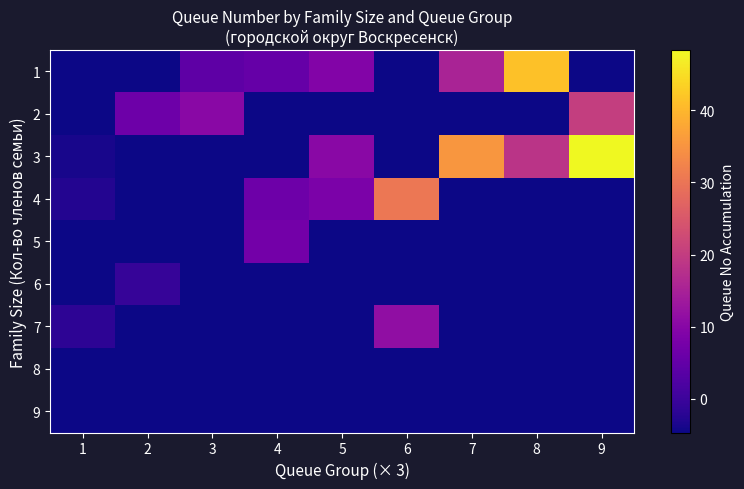

What is the greatest value displayed?

48.3